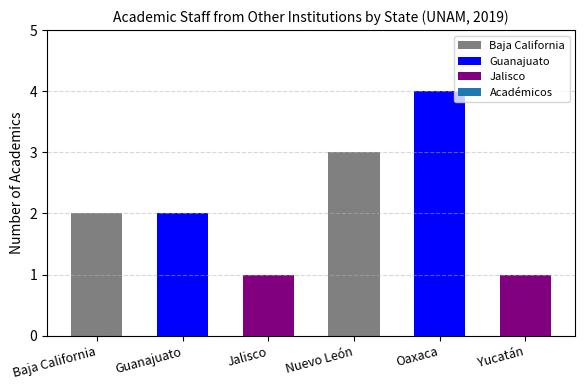

What is the change in value from Nuevo León to Oaxaca?

+1